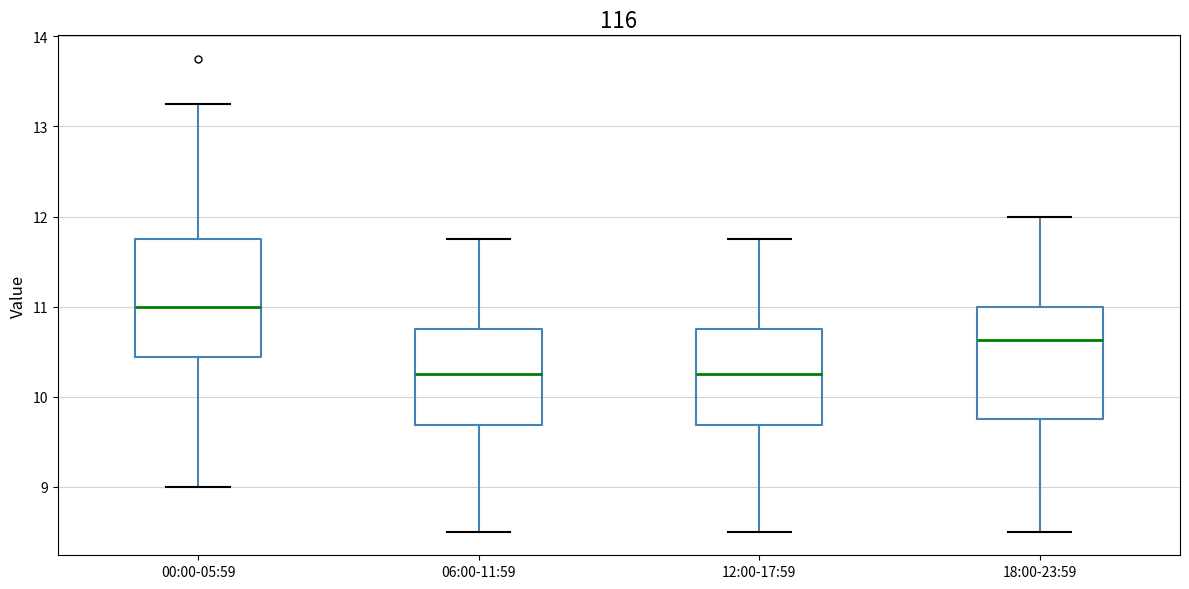

Reading left to right, transcribe this box plot: for each box, give where its median line is, the range the box spans, and where its two whiskers end, as read against the y-axis. The values are not printed on the chart, so give them approximately, as read against the axis.

00:00-05:59: median 11.0, box 10.4 to 11.8, whiskers 9.0 to 13.3
06:00-11:59: median 10.3, box 9.7 to 10.8, whiskers 8.5 to 11.8
12:00-17:59: median 10.3, box 9.7 to 10.8, whiskers 8.5 to 11.8
18:00-23:59: median 10.6, box 9.8 to 11.0, whiskers 8.5 to 12.0